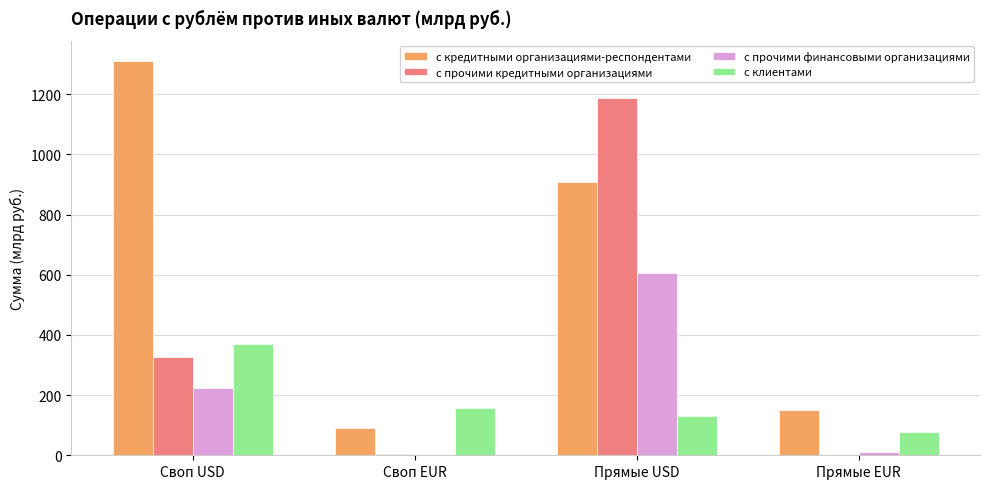

How many distinct data groups are displayed?

4